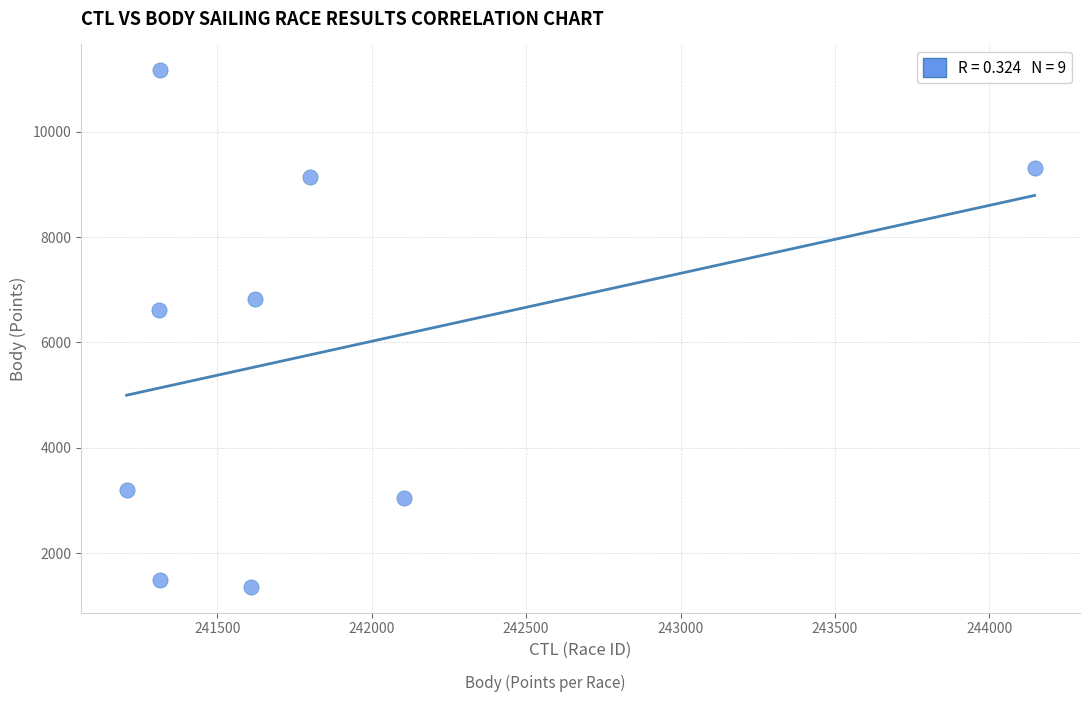

What Y value in the scatter plot is closest to 6263?

6623